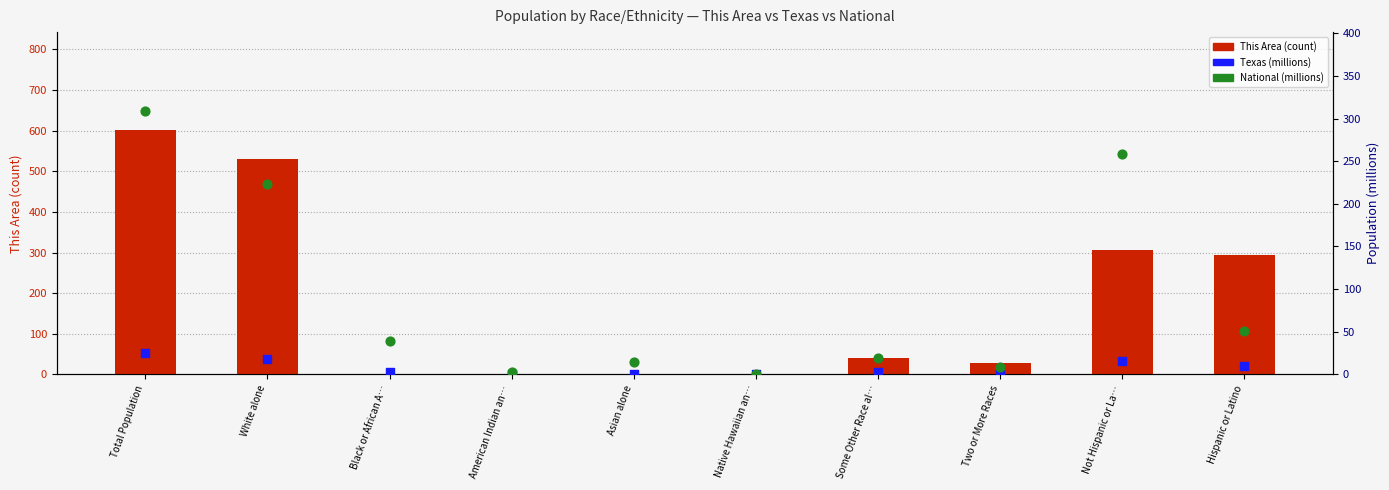

At how many categories does at least one series exceed 358?

2